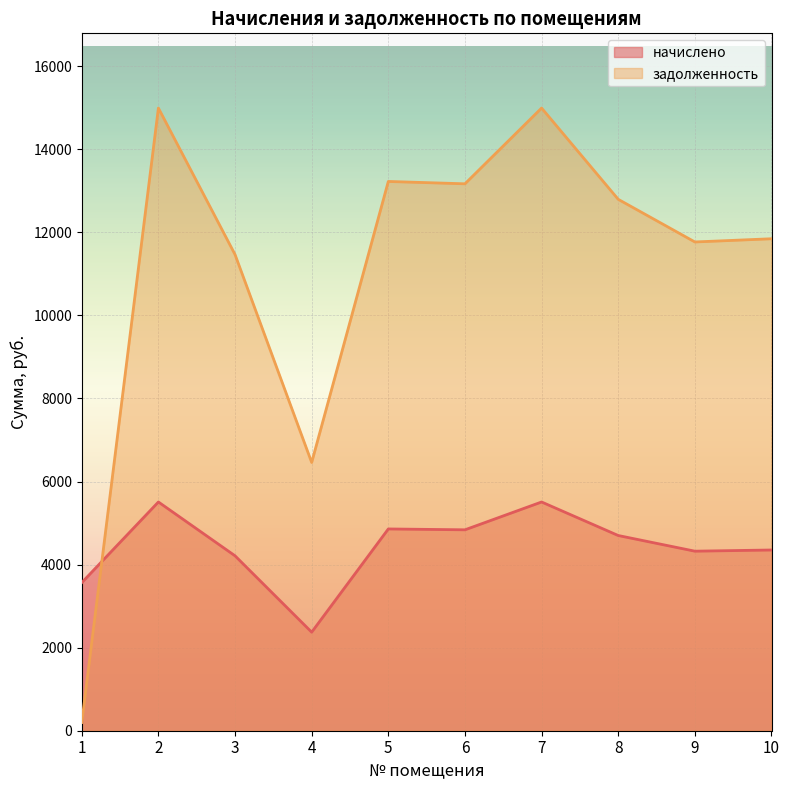

How many intersections are there between задолженность and начислено?

1